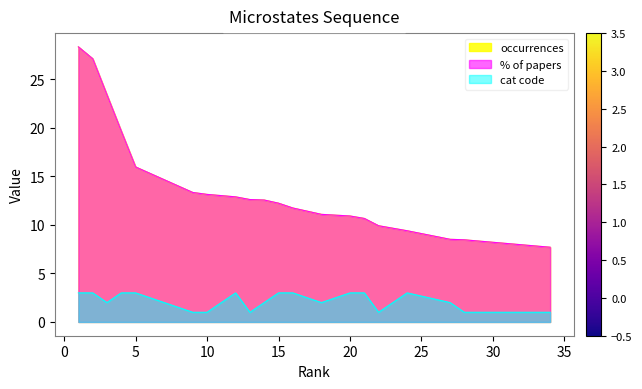

List the series in order of their peak value, highest first.

occurrences, % of papers, cat code